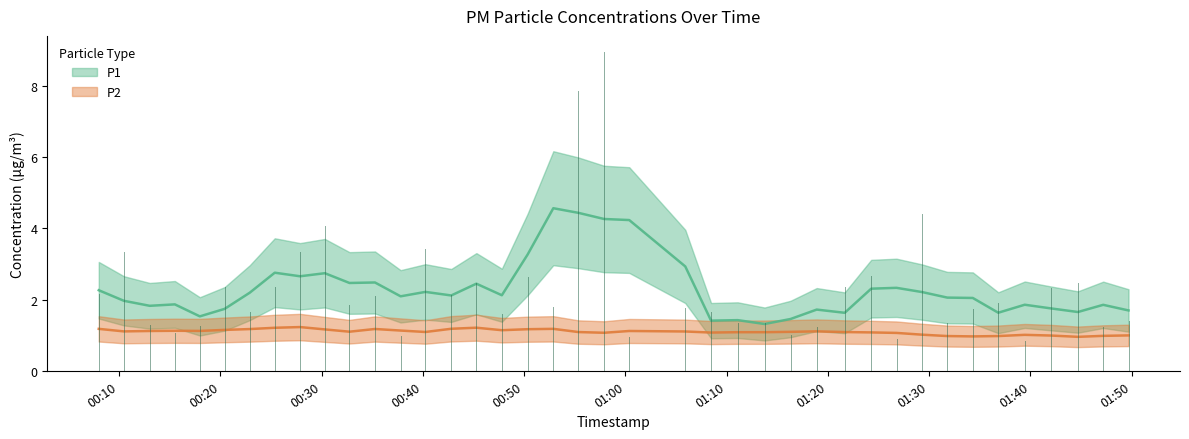

True or false: P2 and P1 intersect in this chart.

False